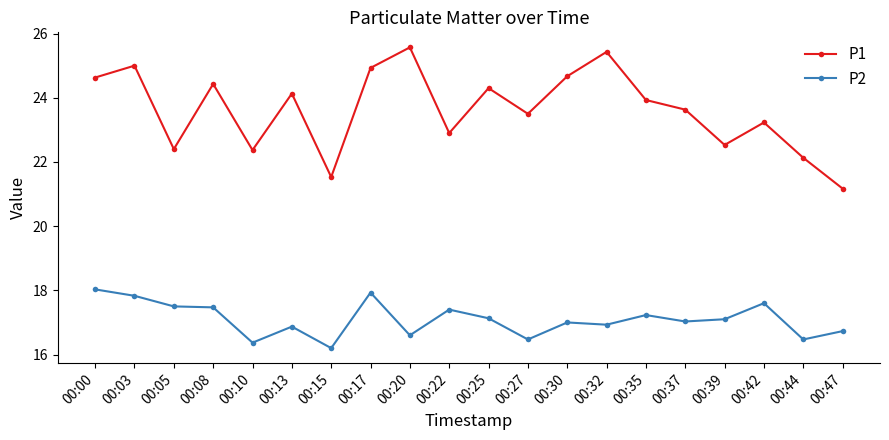

In P1, how many points are higher than both neighbors (excluding endpoints)?

7